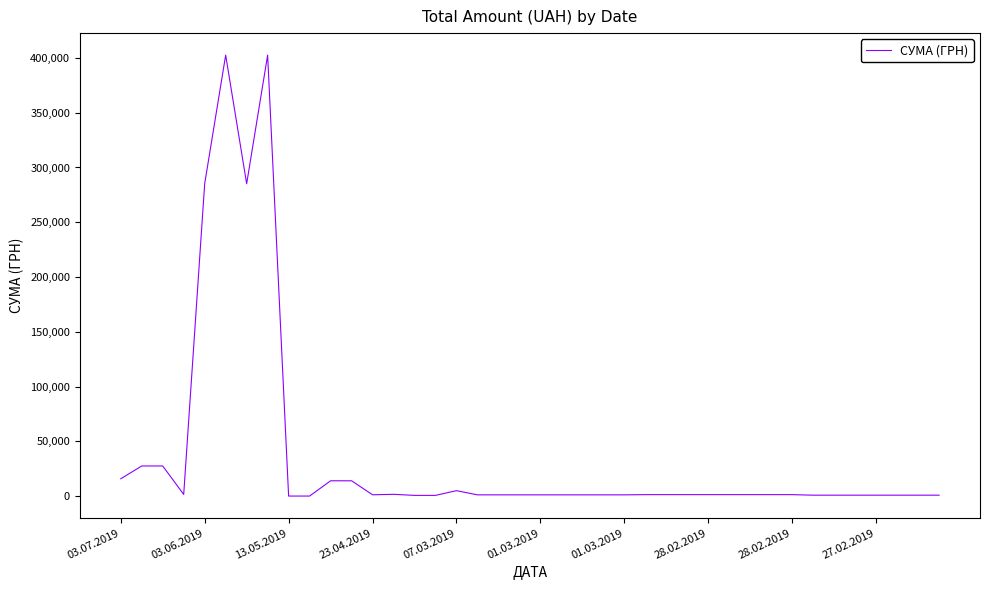

What is the greatest value displayed?

402557.3